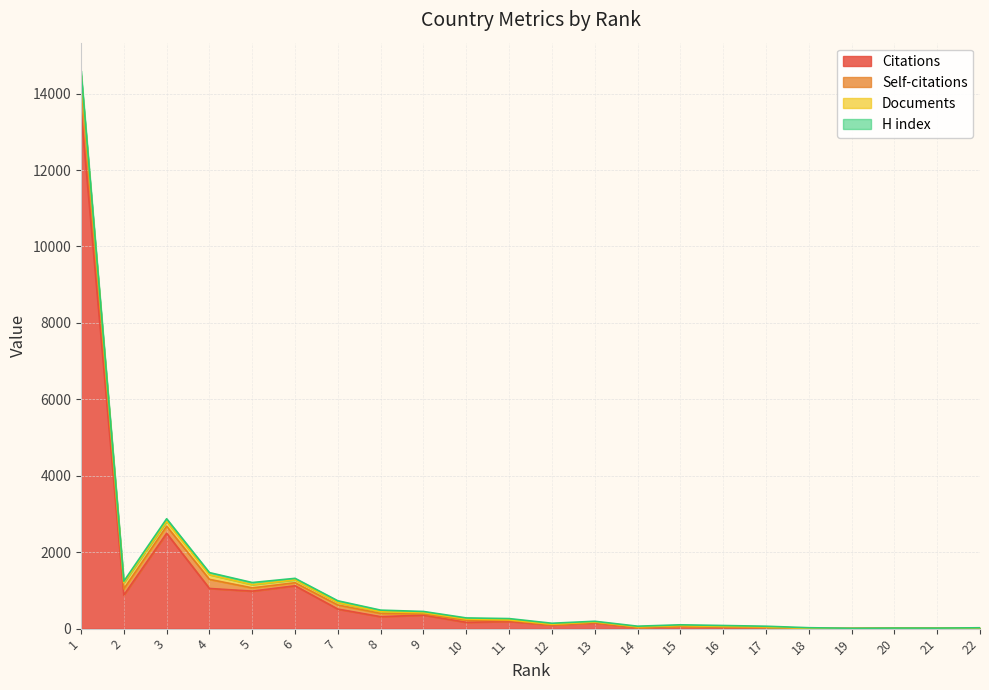

Which category has the lowest value across all series?

15